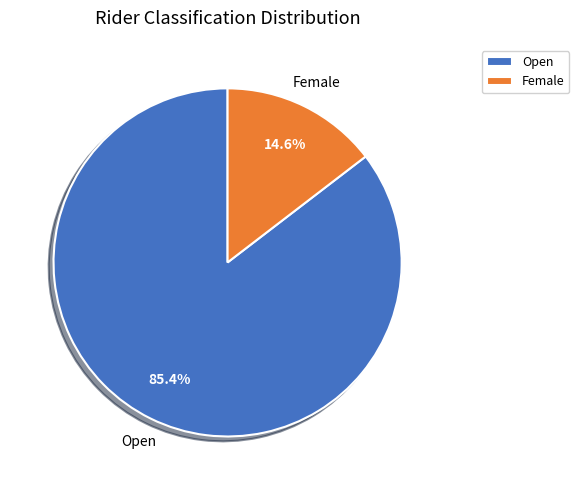

What is the largest slice in the pie chart?

Open